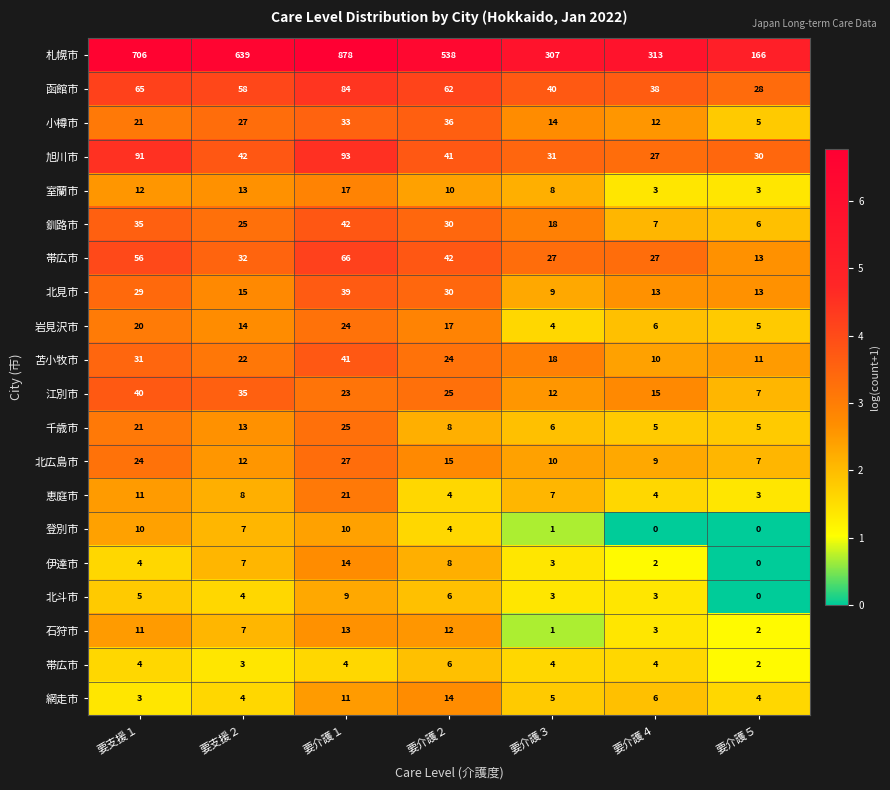

At how many categories does at least one series exceed 5?

7